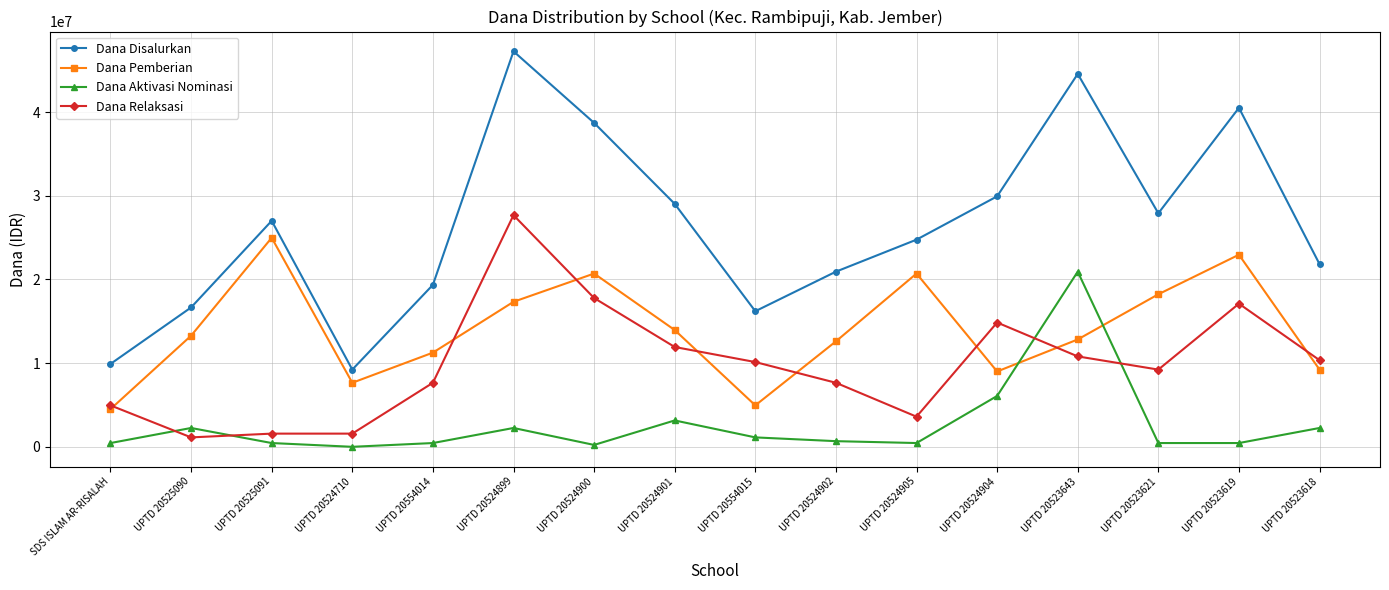

The value of Dana Pemberian at UPTD 20554014 is 11250000. True or false?

True